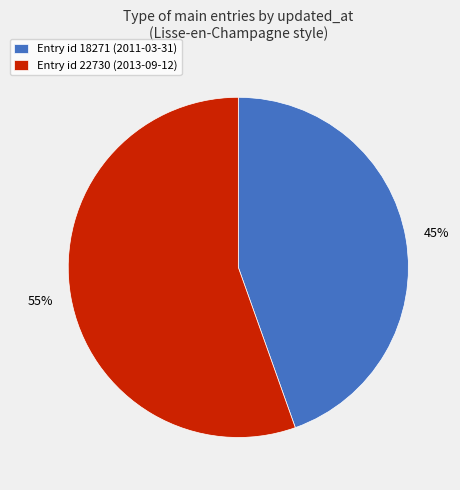

To the nearest percent, what is the average slice percentage?

50%